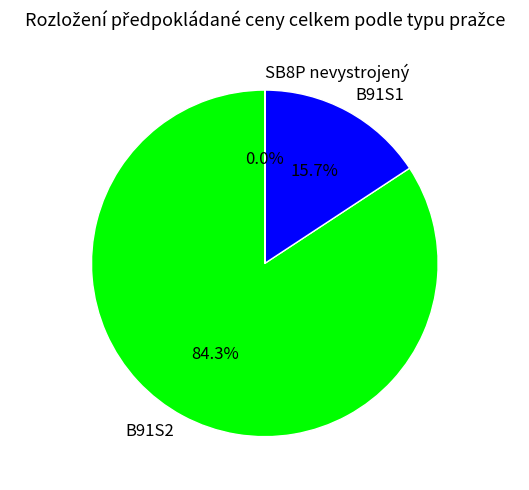

What percentage is NOT represented by B91S2?

15.7%